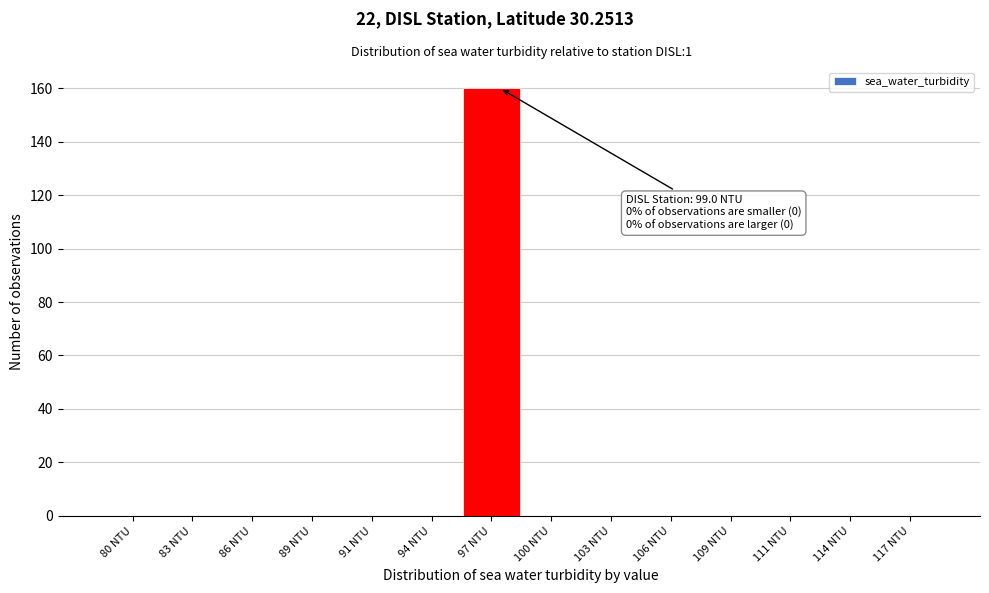

Reading left to right, extract all data points from this chart.

80 NTU=0	83 NTU=0	86 NTU=0	89 NTU=0	91 NTU=0	94 NTU=0	97 NTU=160	100 NTU=0	103 NTU=0	106 NTU=0	109 NTU=0	111 NTU=0	114 NTU=0	117 NTU=0